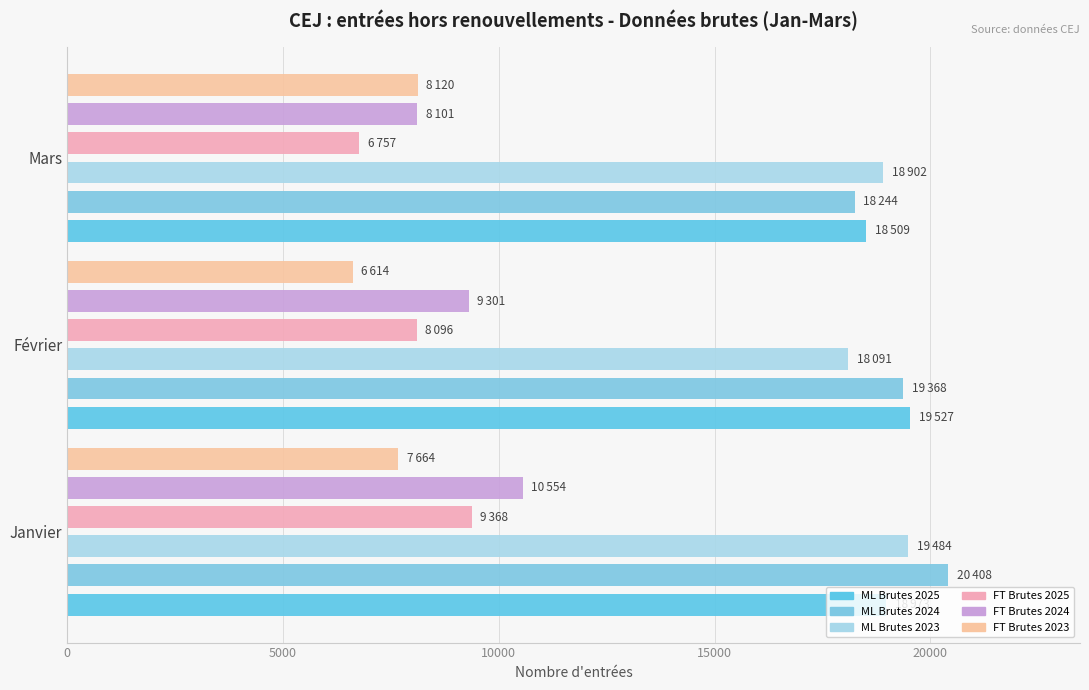

List the labels in order of CEJ France Travail - Données brutes 2024 value, smallest first.

10000, 5000, 0